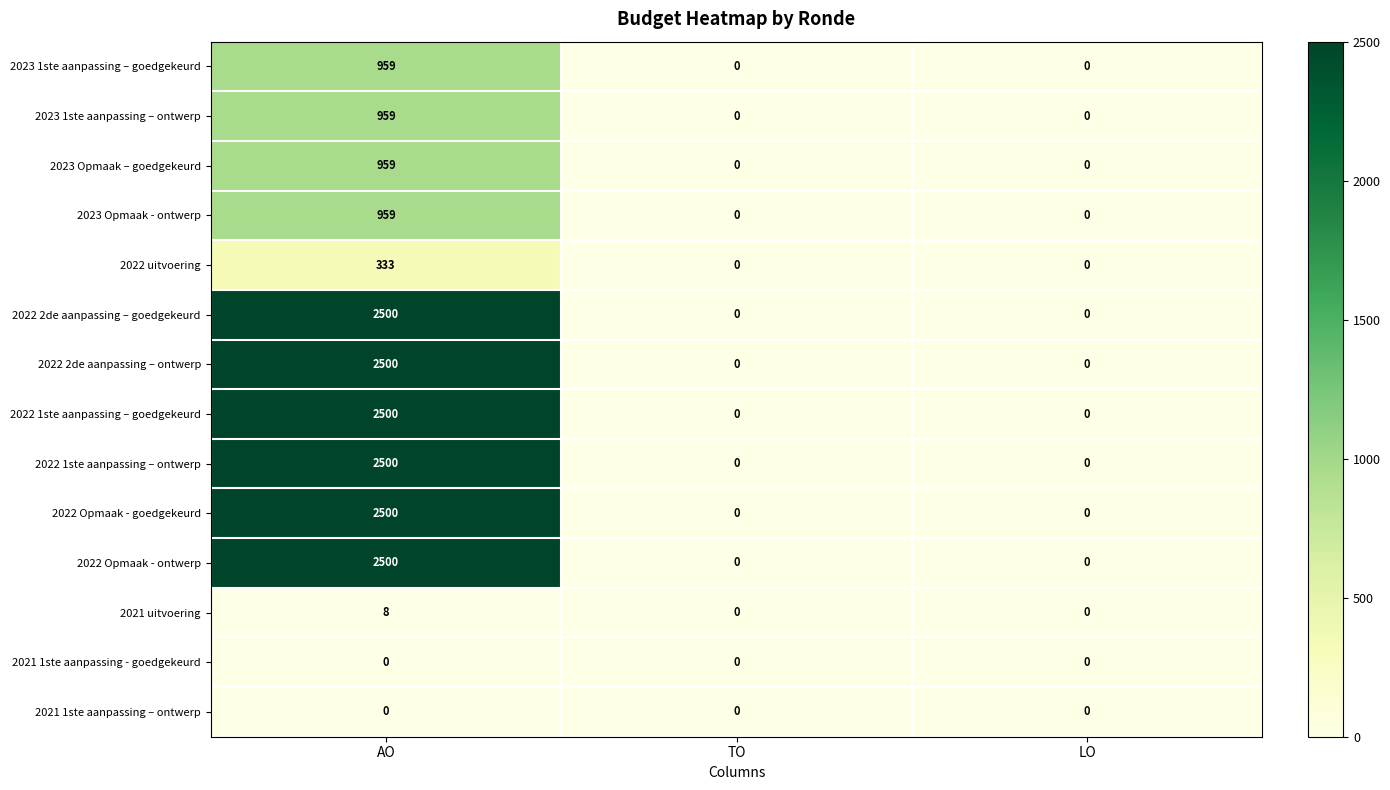

True or false: 2023 Opmaak - ontwerp has a value of 0 at TO.

True